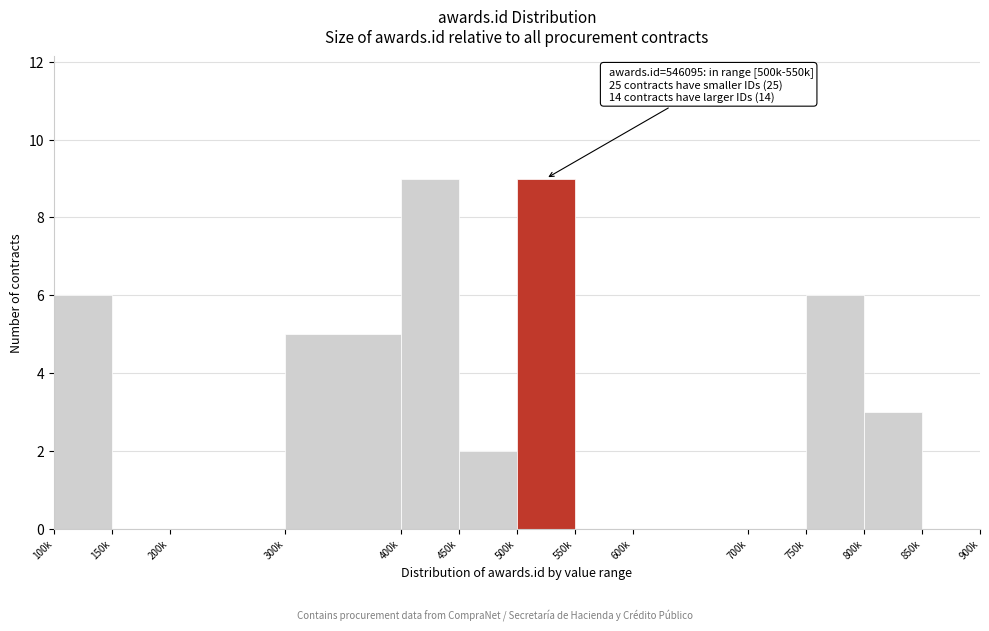

Reading left to right, list all the values displayed in this chart.

100k=6	150k=0	200k=0	300k=5	400k=9	450k=2	500k=9	550k=0	600k=0	700k=0	750k=6	800k=3	850k=0